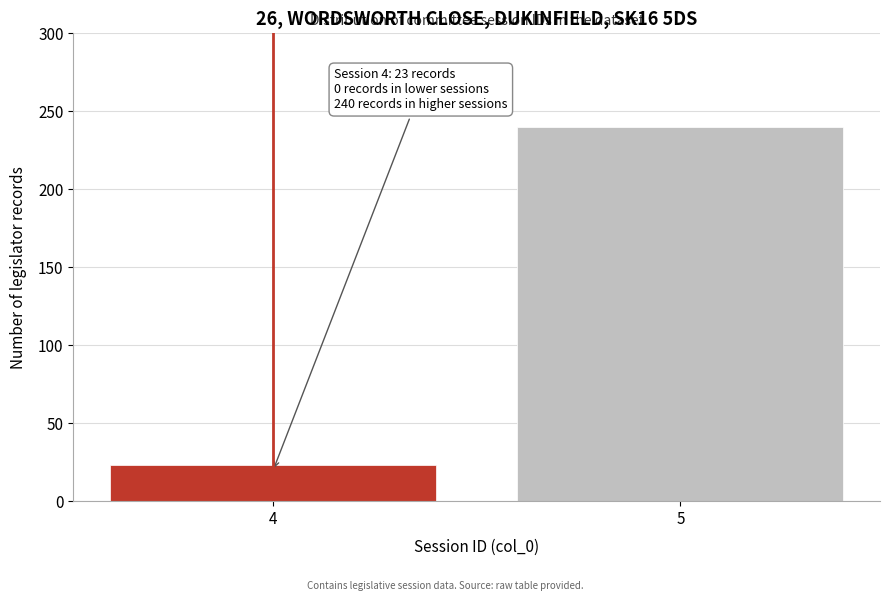

Reading left to right, extract all data points from this chart.

23	240